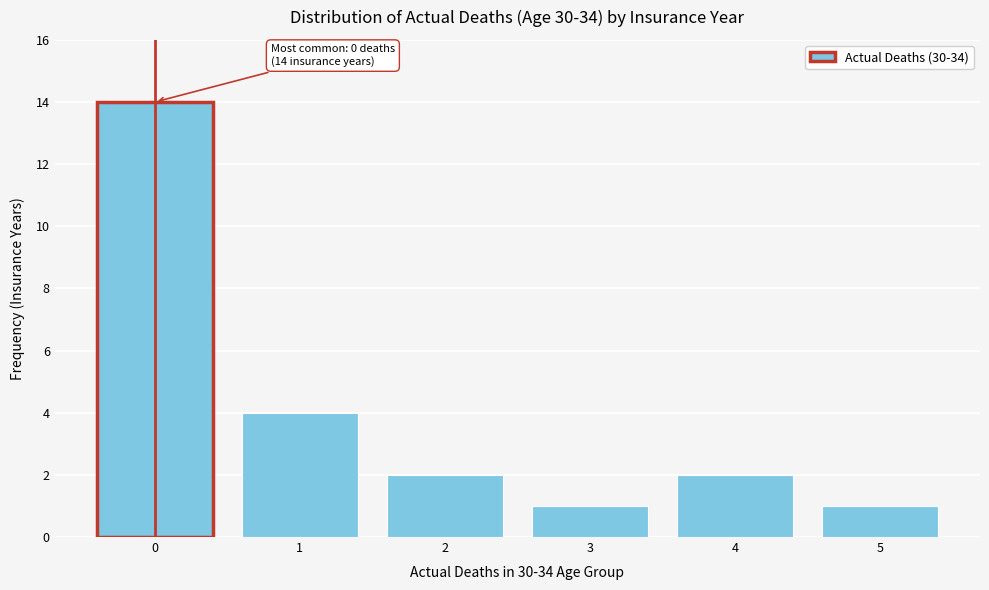

Reading left to right, extract all data points from this chart.

0=14	1=4	2=2	3=1	4=2	5=1